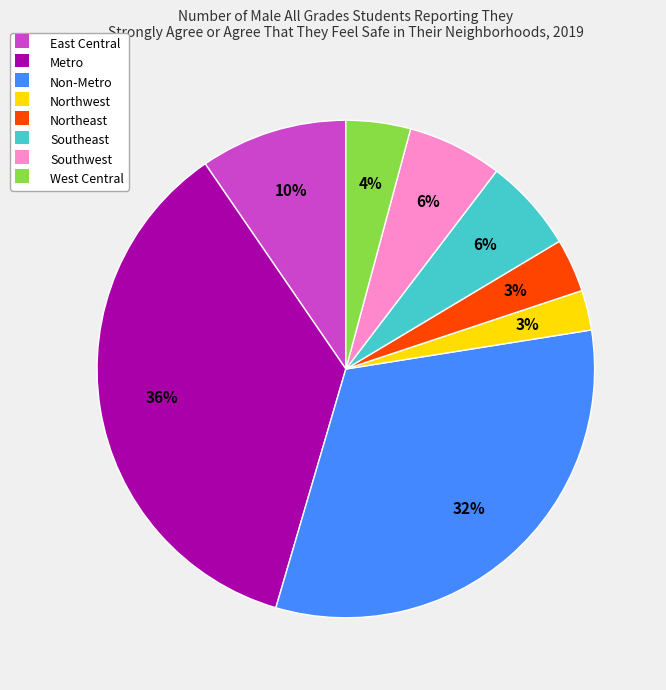

Between Northwest and Non-Metro, which is larger?

Non-Metro